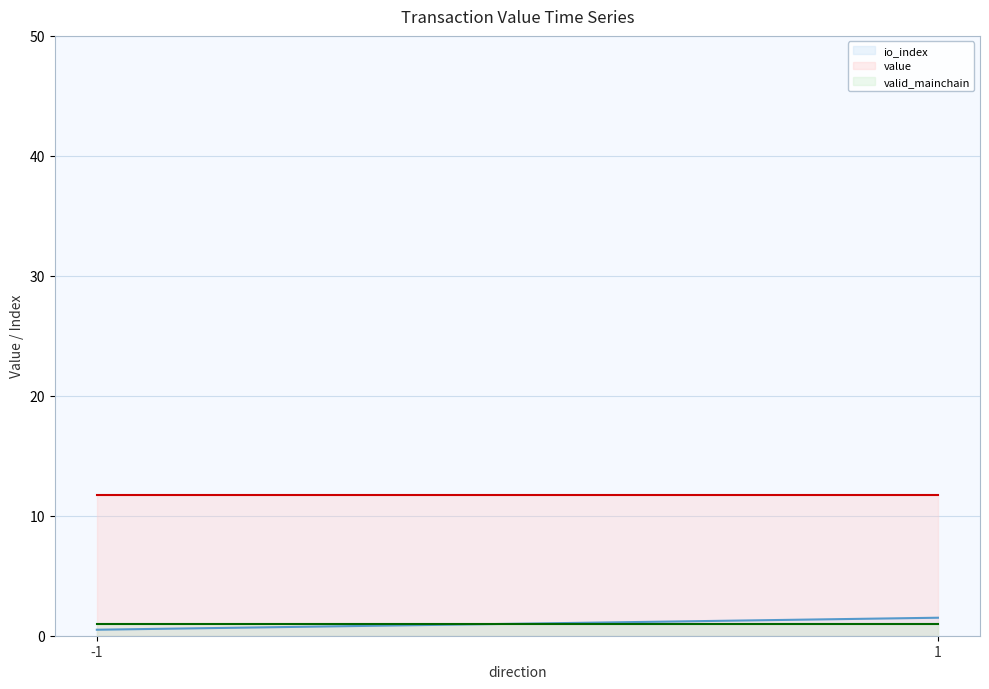

Does the chart display data point markers on the line(s)?

No